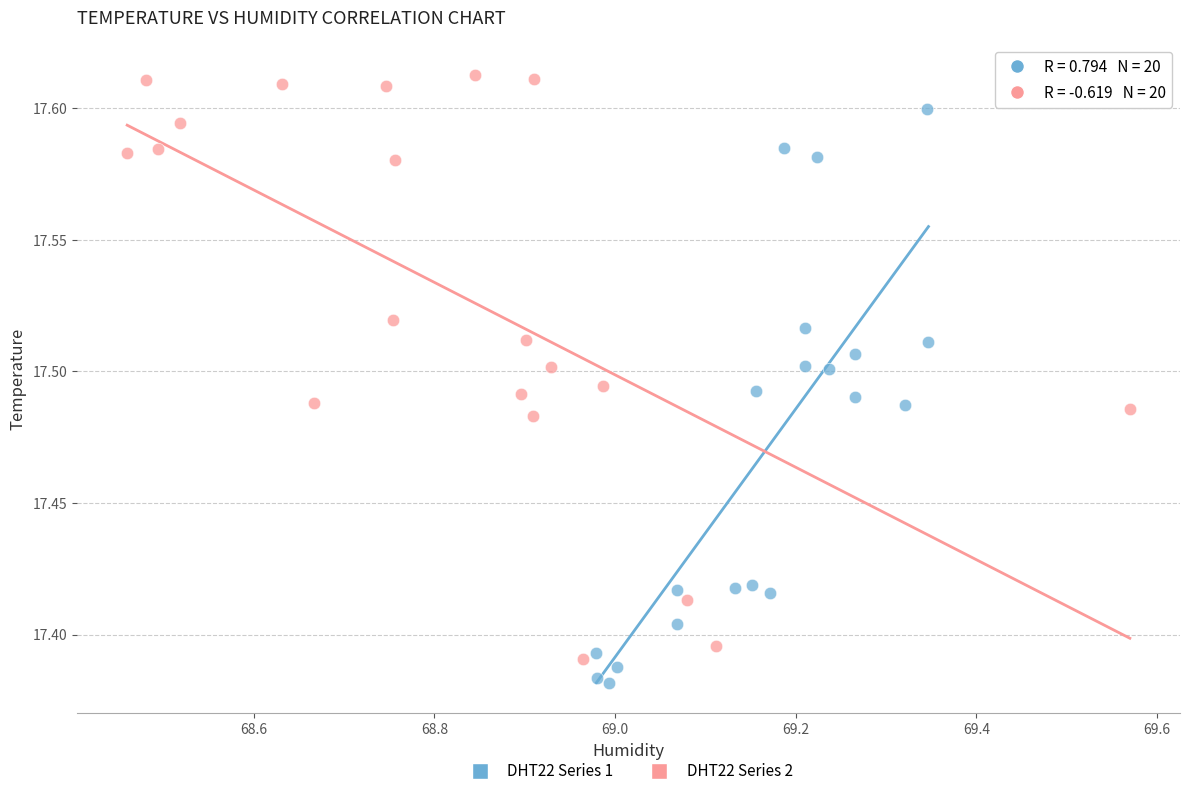

Which series contains the highest Y value?

DHT22 Series 2